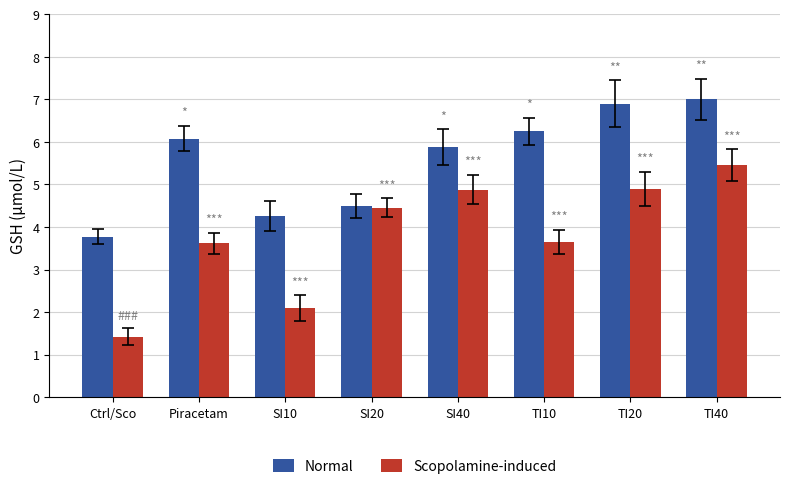

Which series has the widest spread of values?

Scopolamine-induced